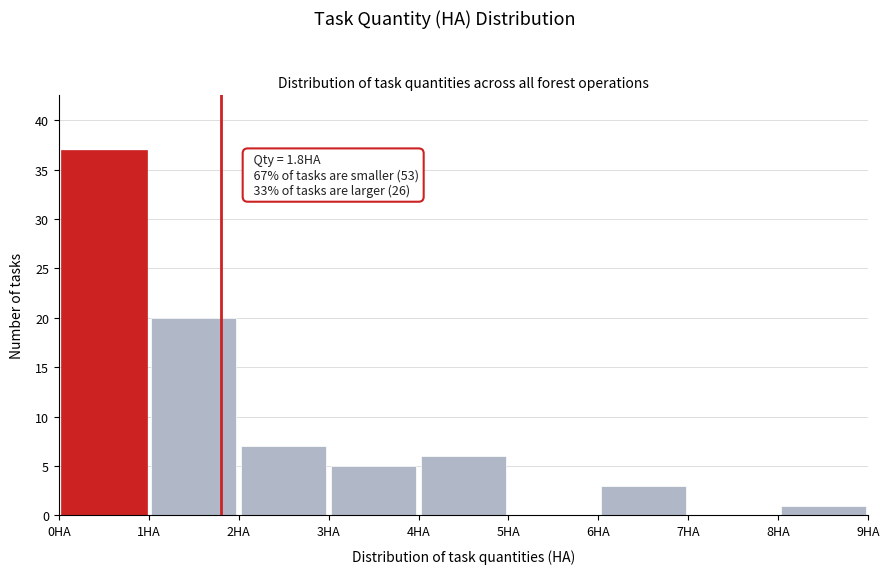

Over which range of the x-axis is the bar tallest?

0 to 1